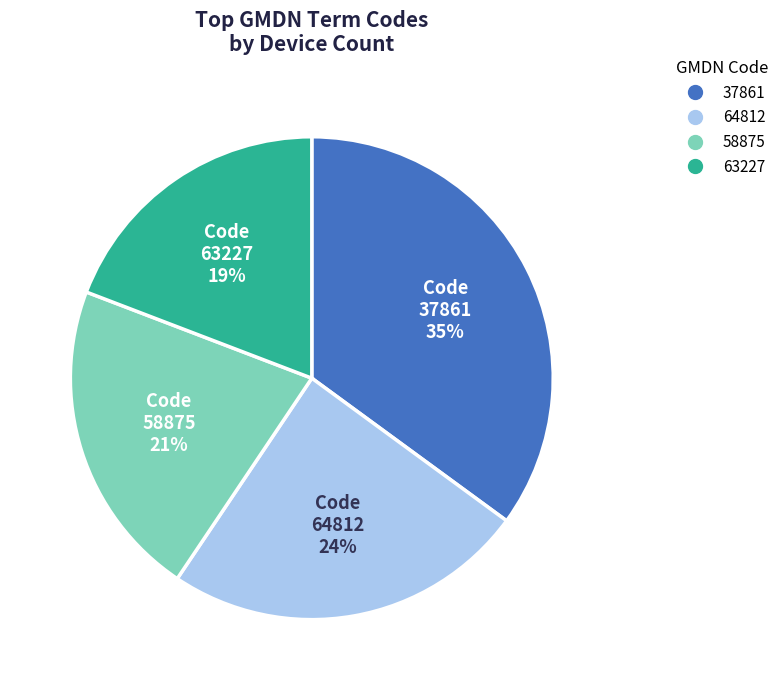

Is there any slice that represents more than half of the pie?

No